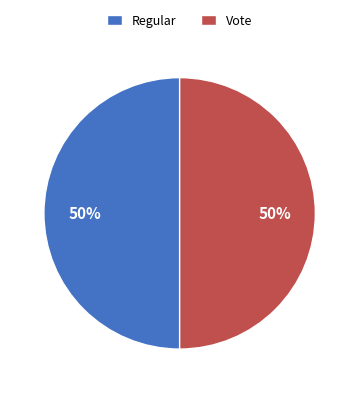

To the nearest percent, what is the average slice percentage?

50%